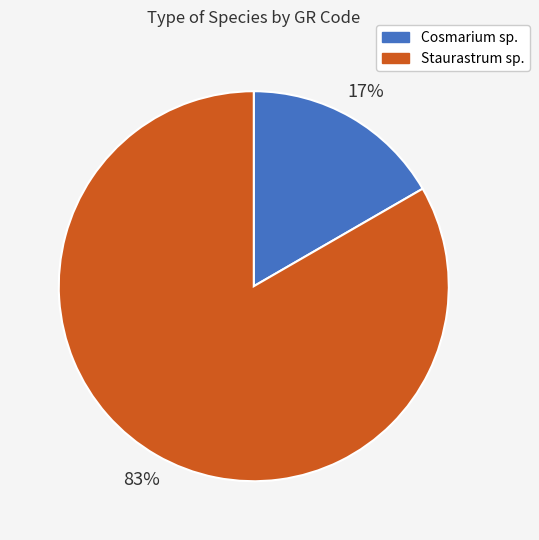

Is the sum of Cosmarium sp. and Staurastrum sp. greater than half?

Yes